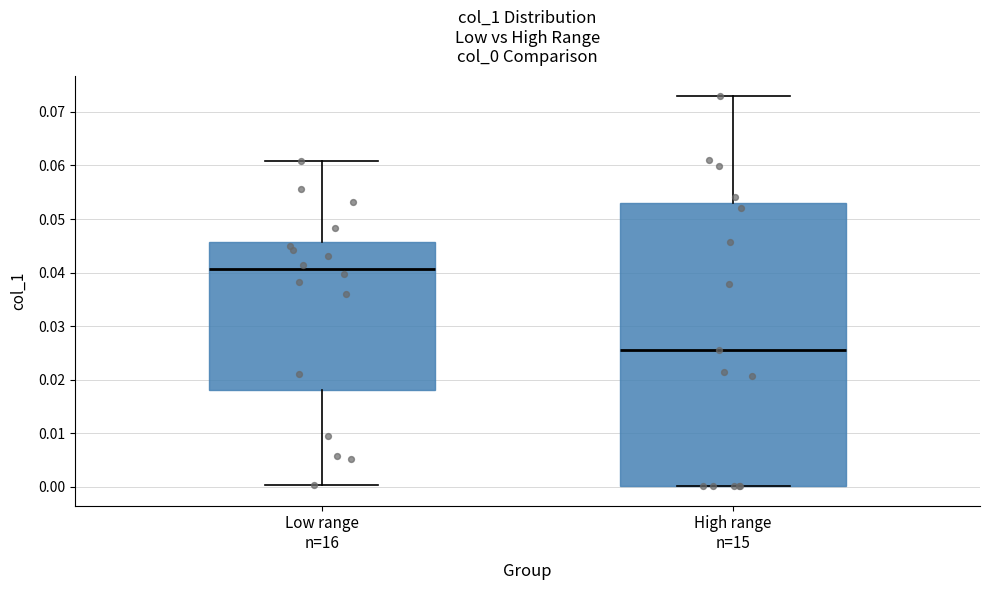

Where does the median line of the box for Low range n=16 sit on the y-axis? The values are not printed on the chart, so give them approximately, as read against the axis.

0.041